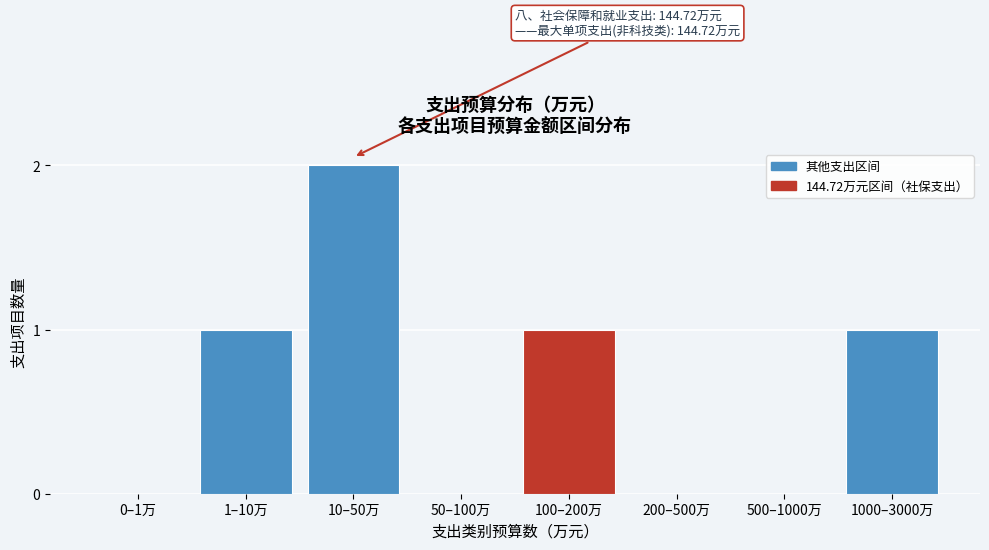

Reading left to right, what are all the values shown in this chart?

0–1万=0	1–10万=1	10–50万=2	50–100万=0	100–200万=1	200–500万=0	500–1000万=0	1000–3000万=1